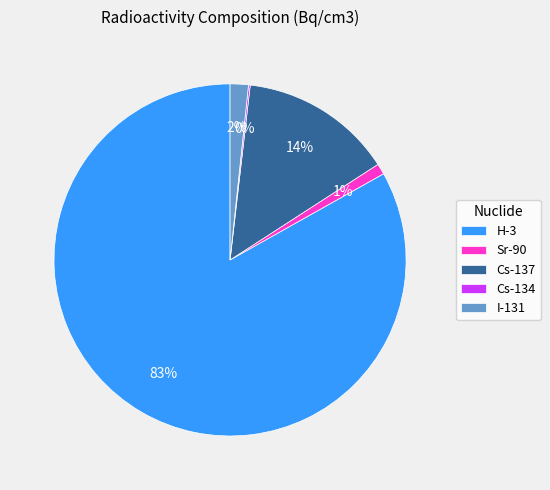

Between H-3 and I-131, which is larger?

H-3